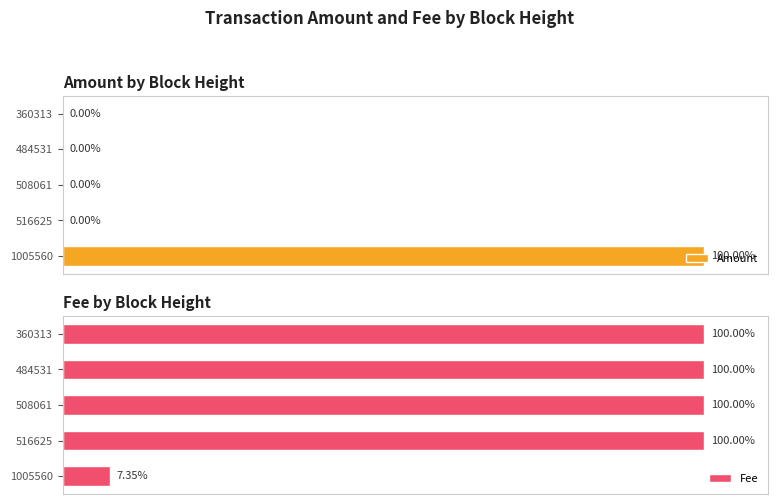

Are the bars grouped side by side (vs. stacked)?

Yes